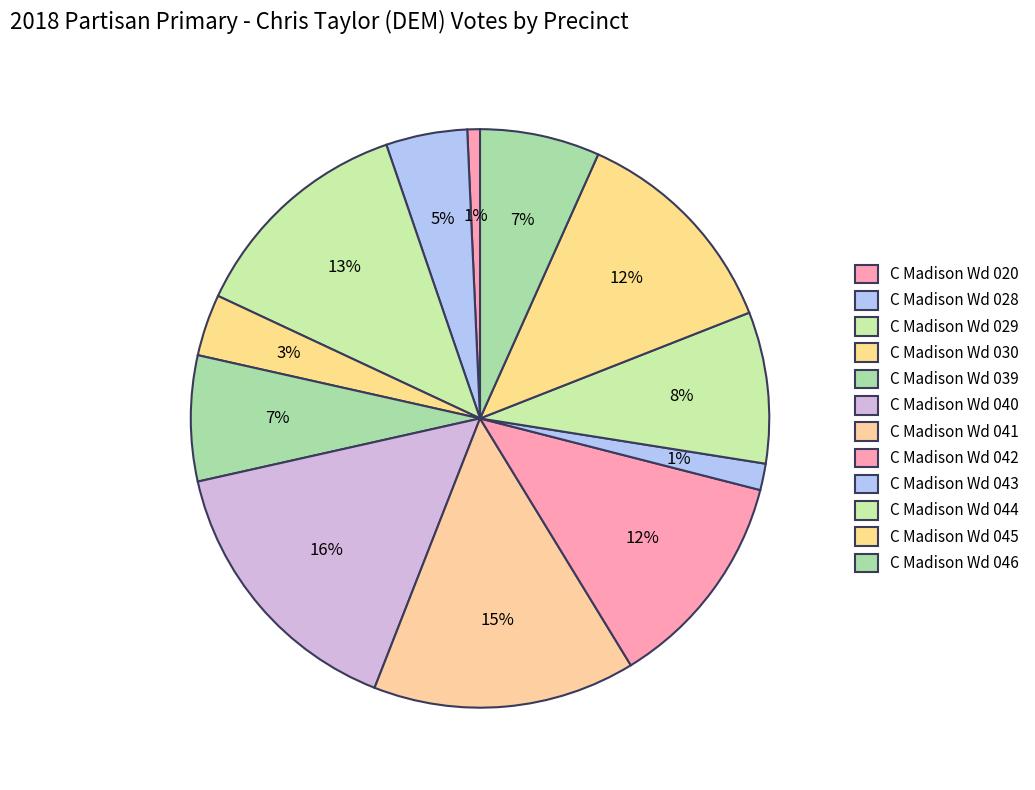

Is it true that C Madison Wd 042 is 12% of the pie?

True